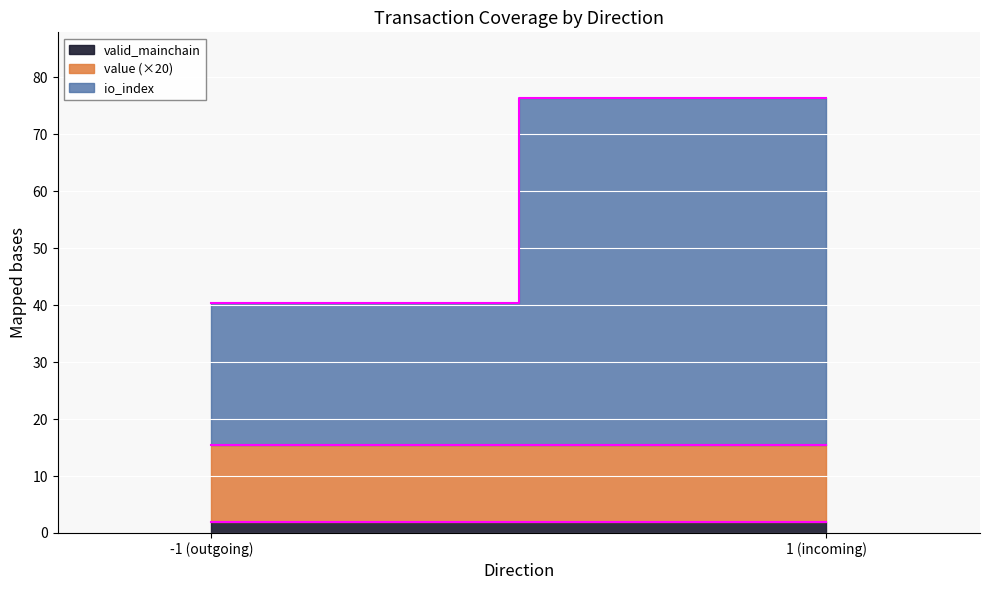

What is the average value of the value edge series?

15.4